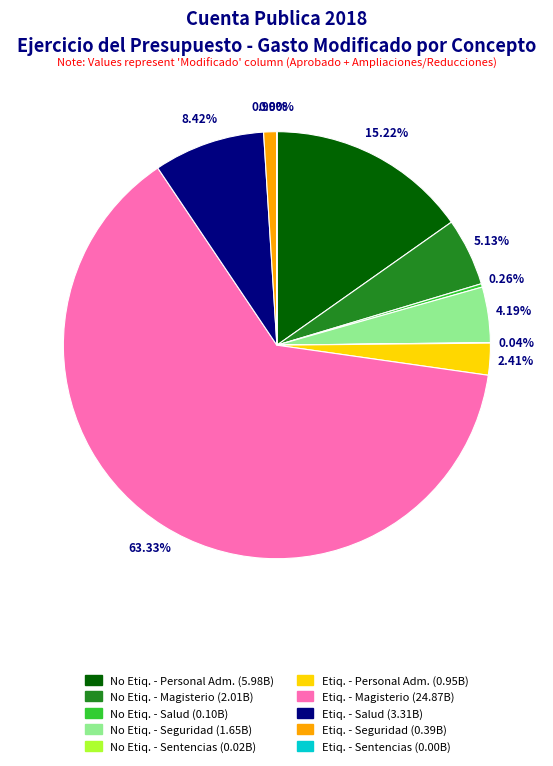

Is it true that I. Gasto No Etiquetado - Seguridad Publica is 18% of the pie?

False